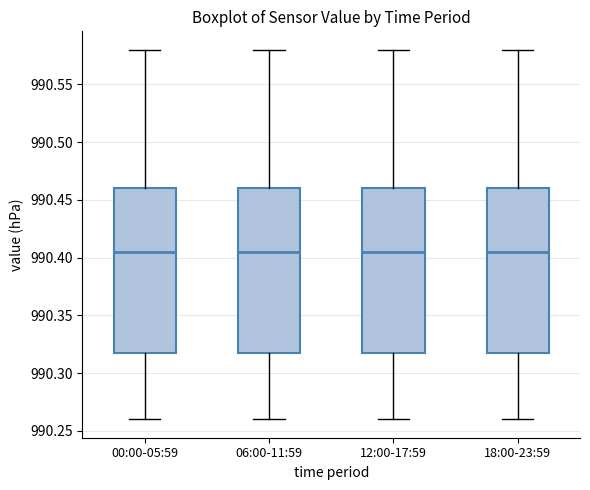

Reading left to right, transcribe this box plot: for each box, give where its median line is, the range the box spans, and where its two whiskers end, as read against the y-axis. The values are not printed on the chart, so give them approximately, as read against the axis.

00:00-05:59: median 990.405, box 990.320 to 990.460, whiskers 990.260 to 990.580
06:00-11:59: median 990.405, box 990.320 to 990.460, whiskers 990.260 to 990.580
12:00-17:59: median 990.405, box 990.320 to 990.460, whiskers 990.260 to 990.580
18:00-23:59: median 990.405, box 990.320 to 990.460, whiskers 990.260 to 990.580